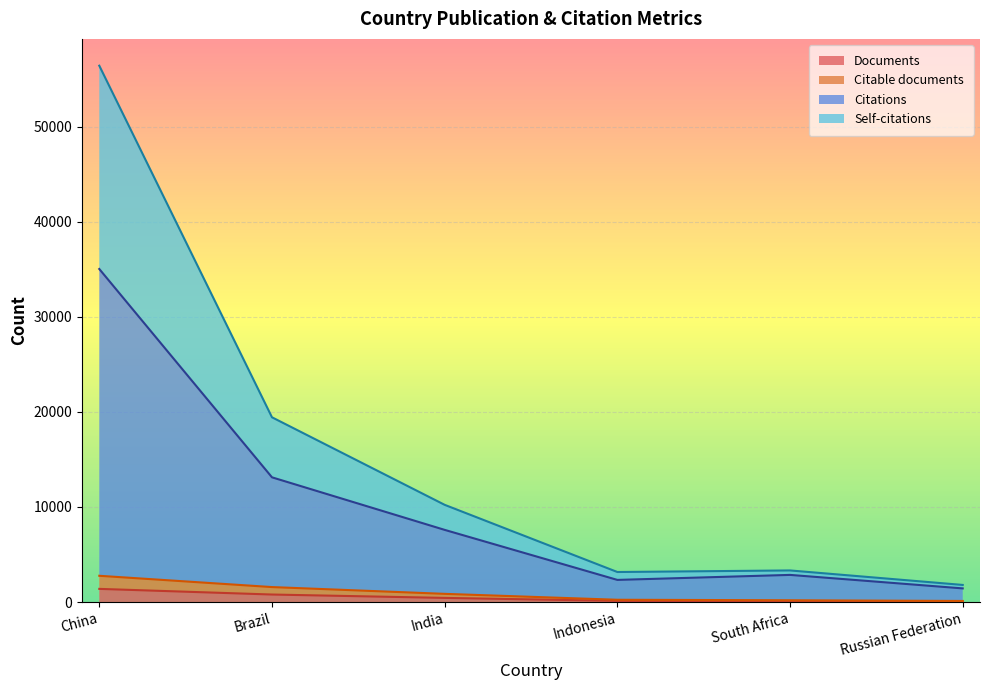

What is the sum of the Documents values at South Africa and Brazil?

880